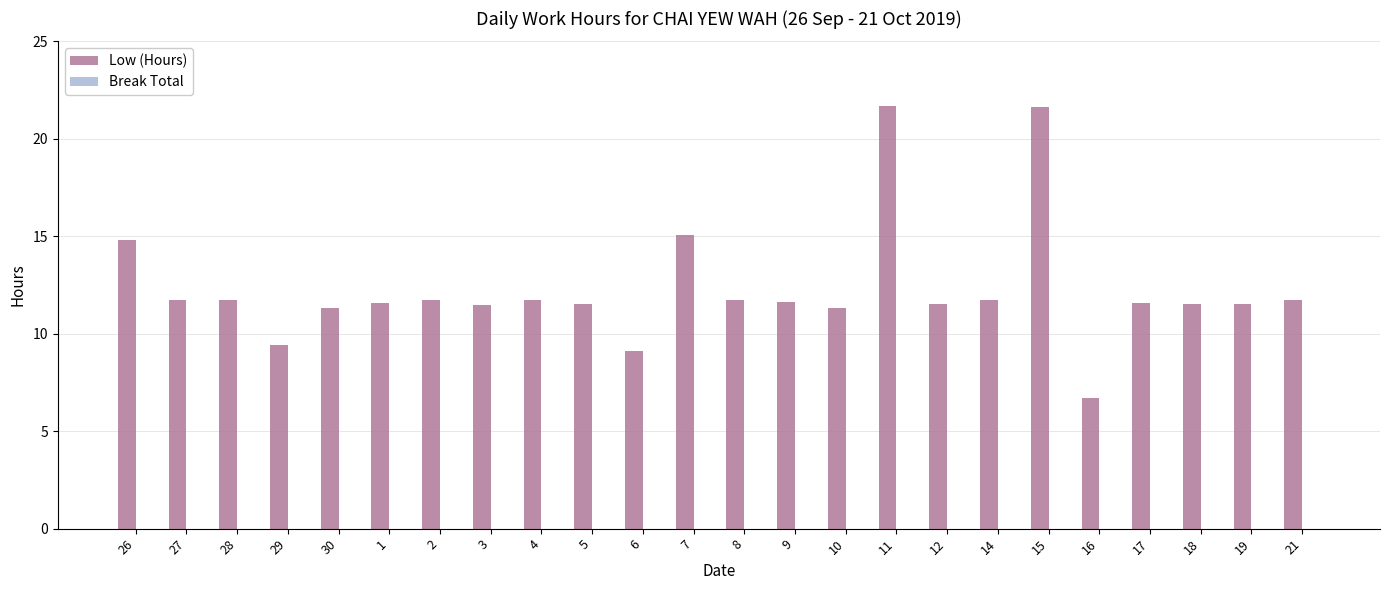

What is the sum of the values at 5 and 18?

23.1